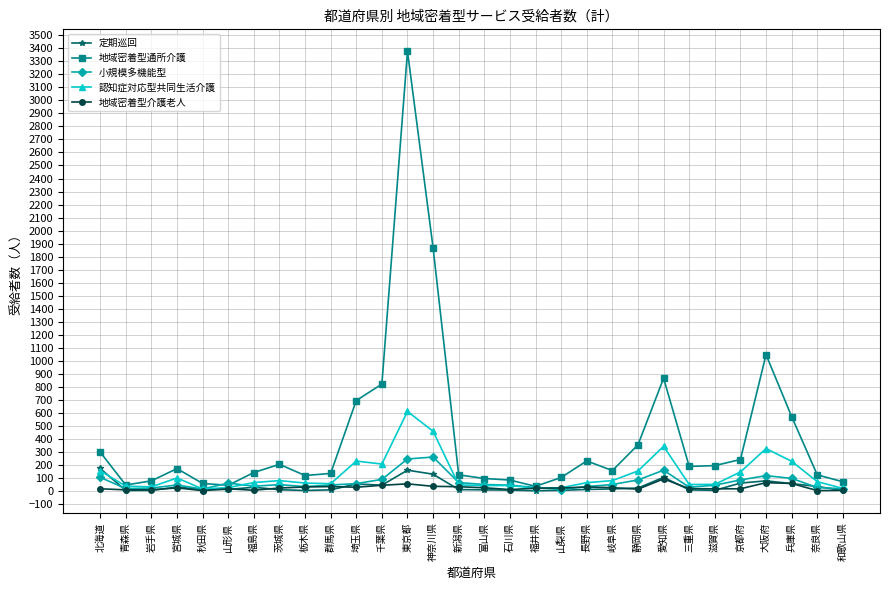

Which series has the widest spread of values?

地域密着型通所介護